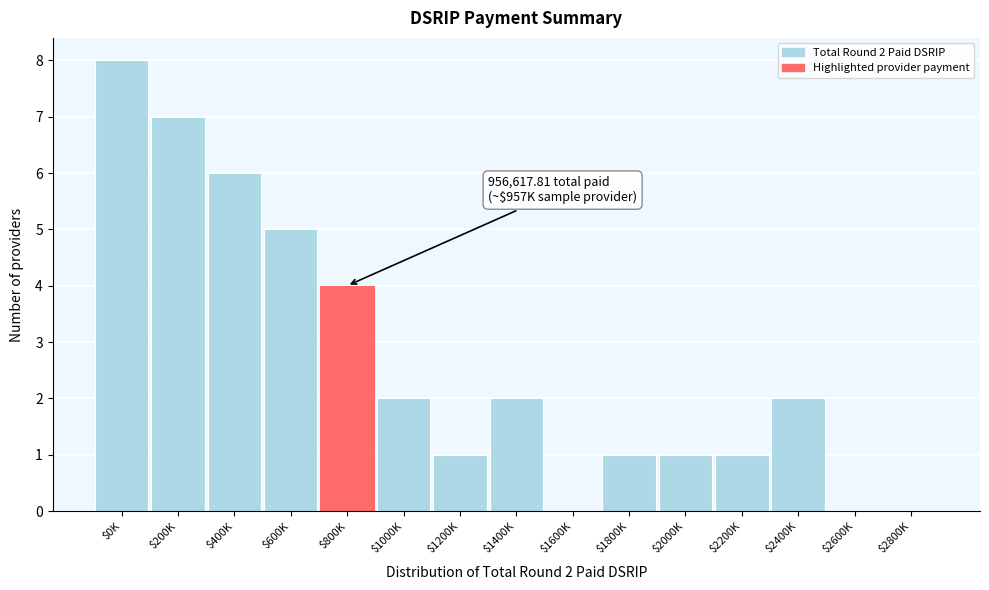

What is the greatest value displayed?

8